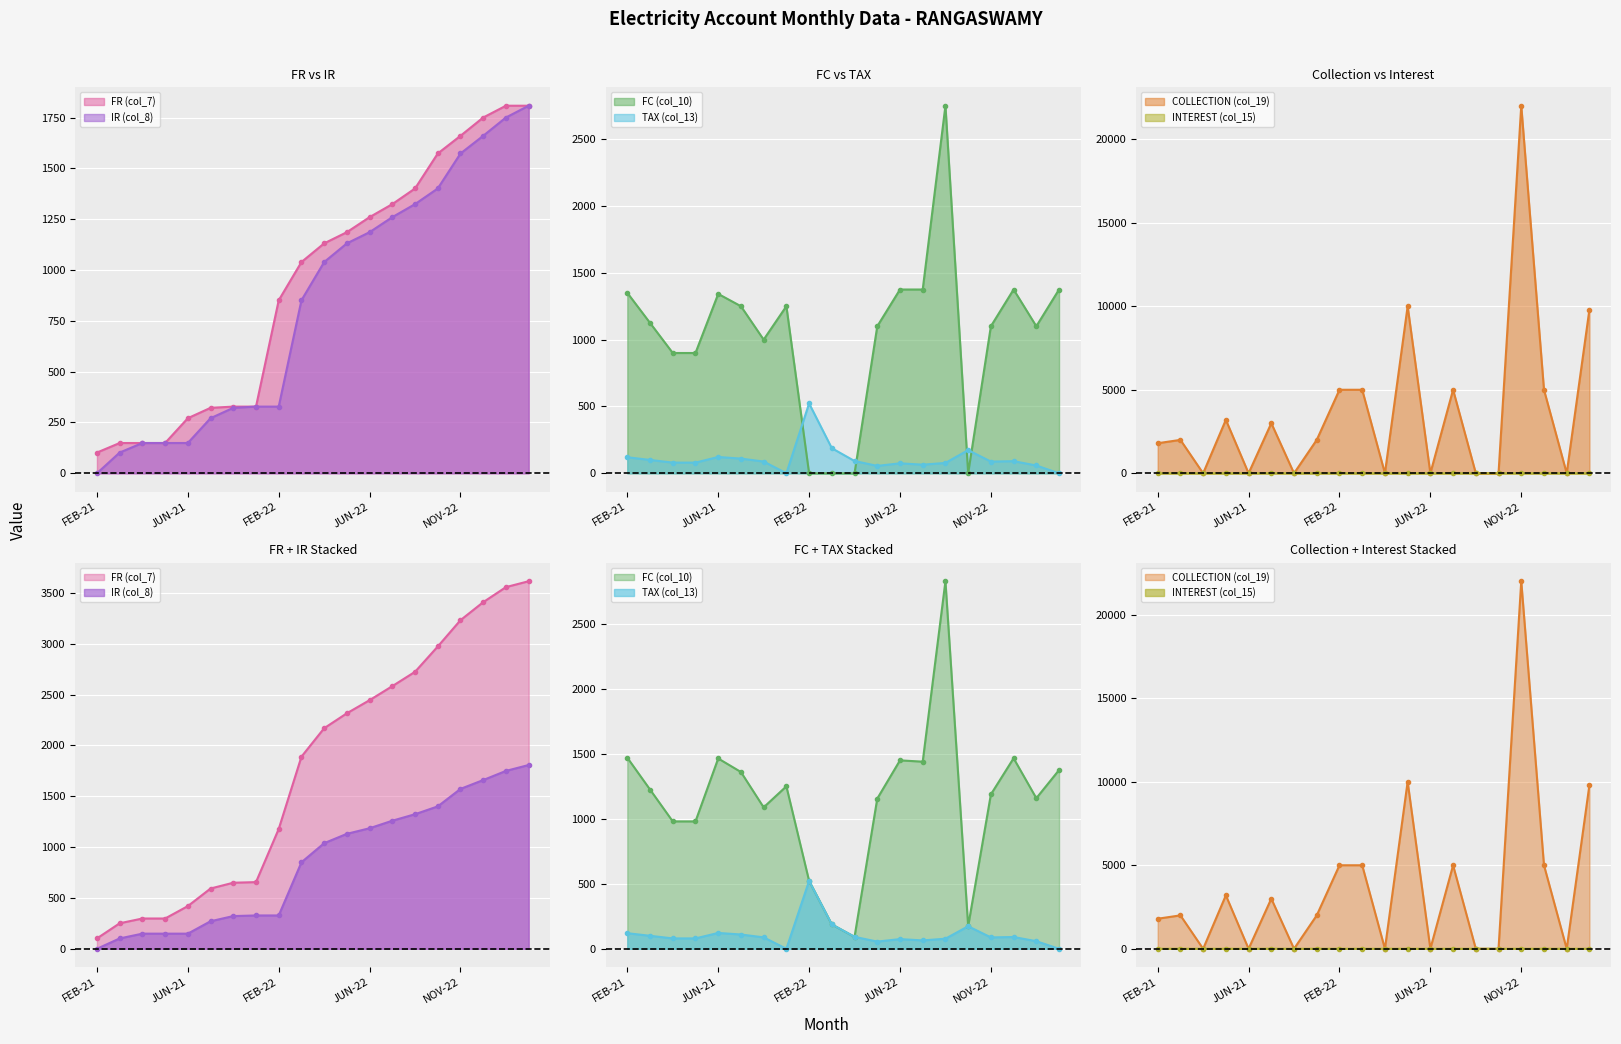

Is the value of COLLECTION (col_19) at JUN-21 greater than the value of IR (col_8) at DEC-22?

No